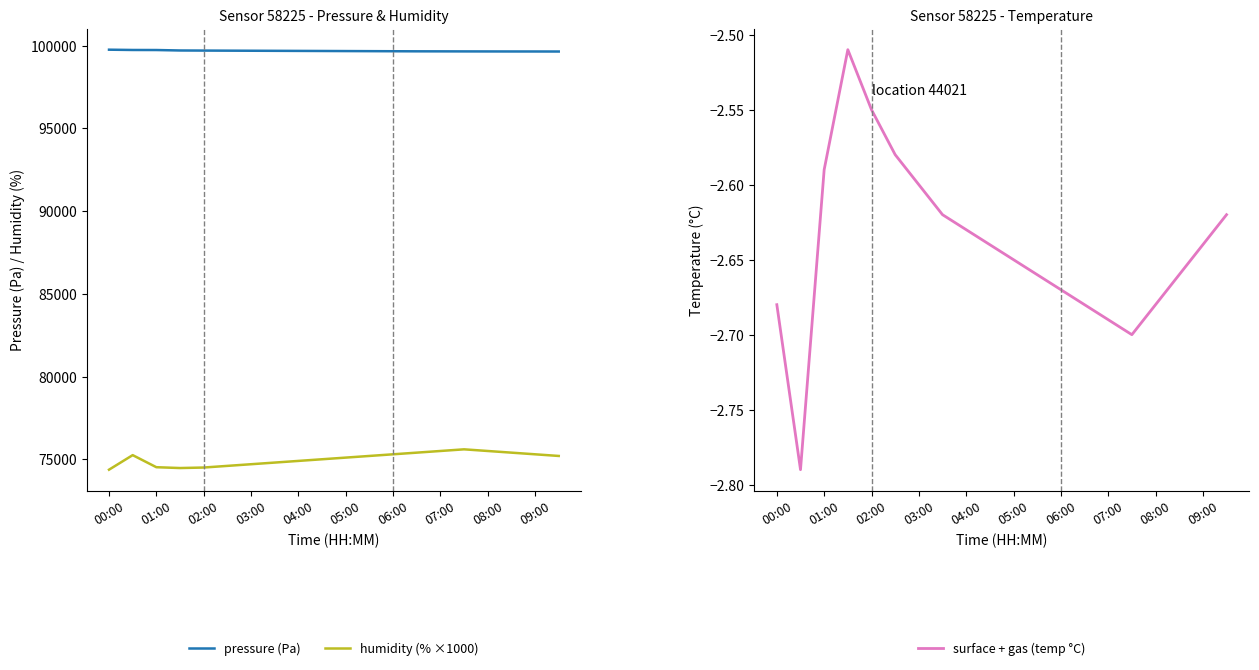

True or false: pressure (Pa) and surface + gas (temp °C) cross at least once.

False